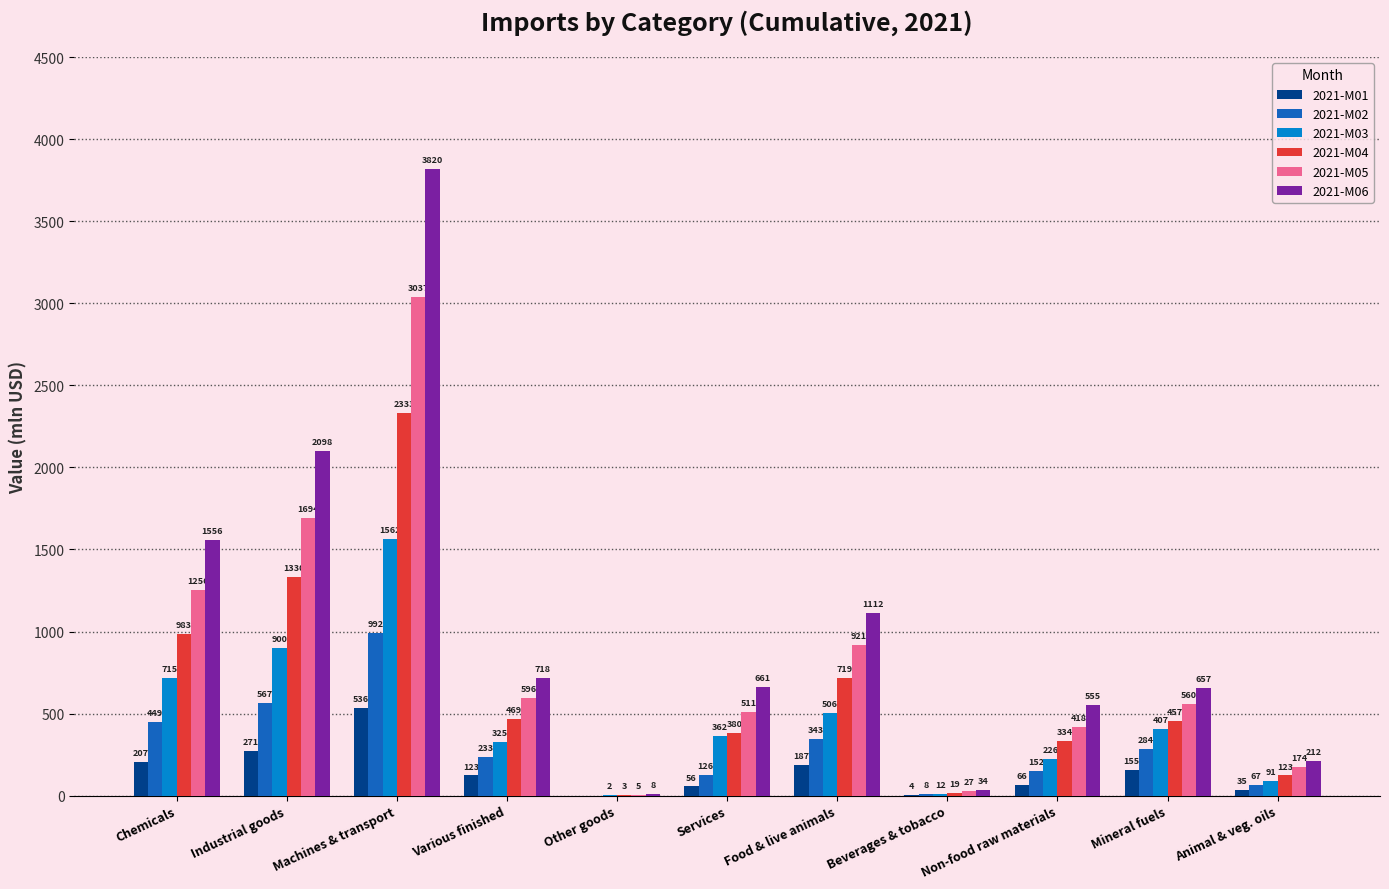

What is the sum of the 2021-M01 values at Other goods and Non-food raw materials?

66.0